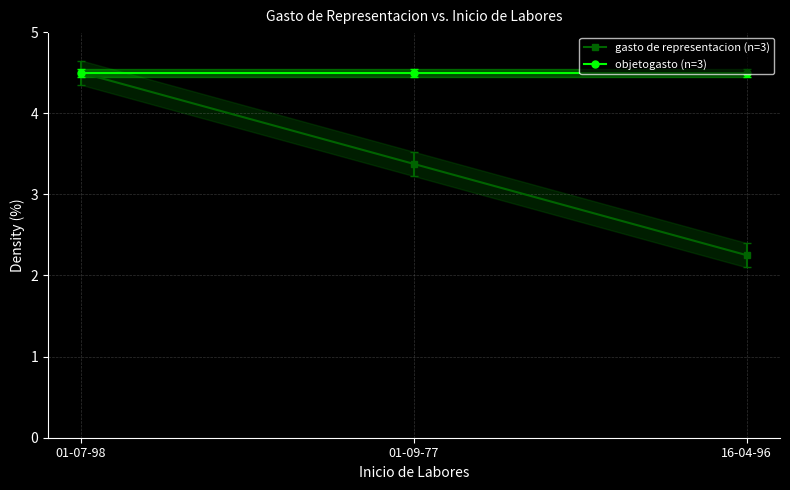

Between 01-09-77 and 16-04-96, which series saw the biggest shift?

gasto de representacion (n=3)